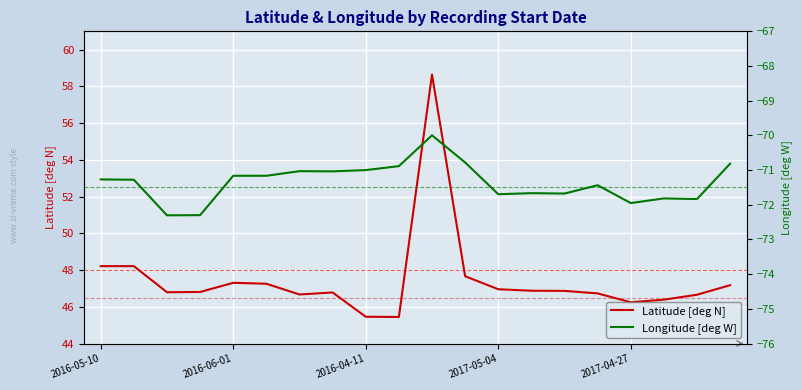

How many data points in Longitude [deg W] are less than -71?

15